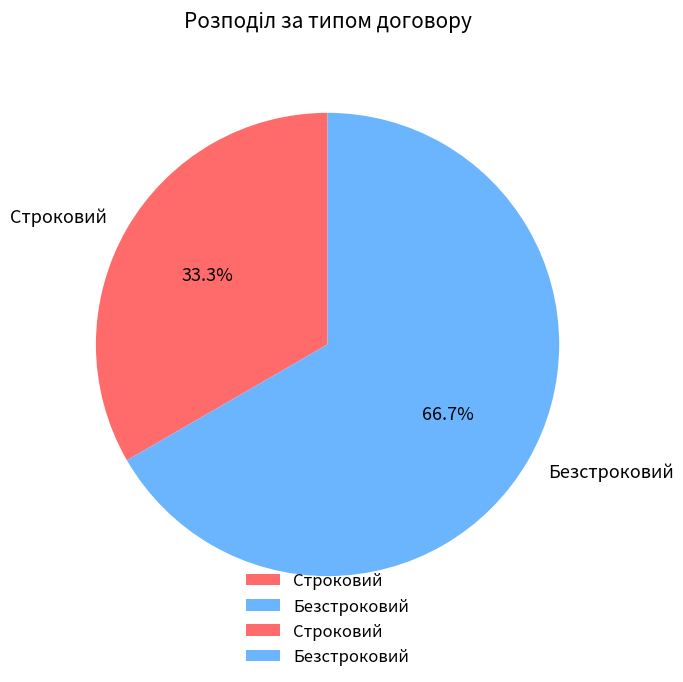

What percentage is NOT represented by Безстроковий?

33.3%